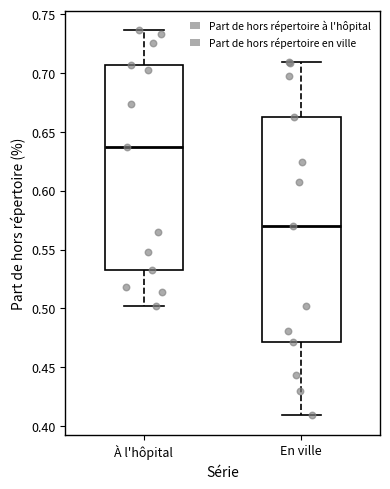

Reading left to right, transcribe this box plot: for each box, give where its median line is, the range the box spans, and where its two whiskers end, as read against the y-axis. The values are not printed on the chart, so give them approximately, as read against the axis.

À l'hôpital: median 0.635, box 0.535 to 0.705, whiskers 0.500 to 0.735
En ville: median 0.570, box 0.470 to 0.665, whiskers 0.410 to 0.710